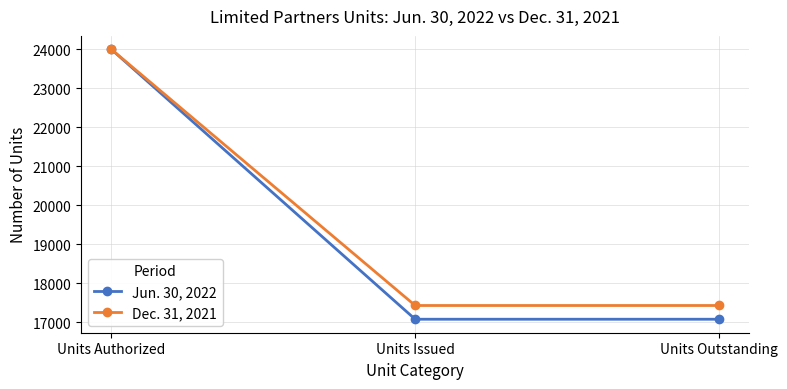

What is the difference between the Jun. 30, 2022 values at Units Outstanding and Units Authorized?

6923.3